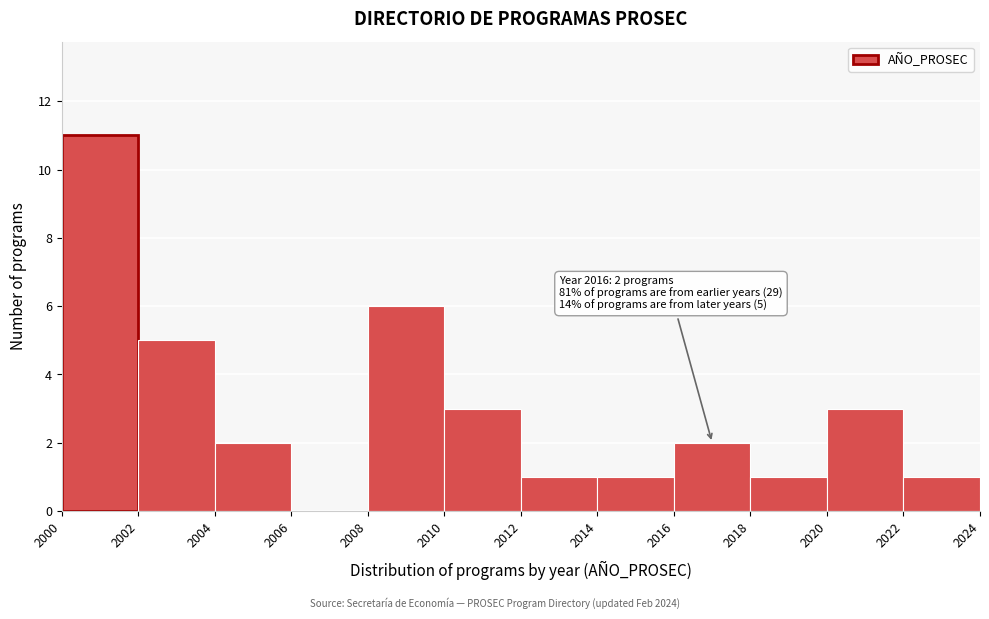

Over which range of the x-axis is the bar tallest?

2000 to 2002